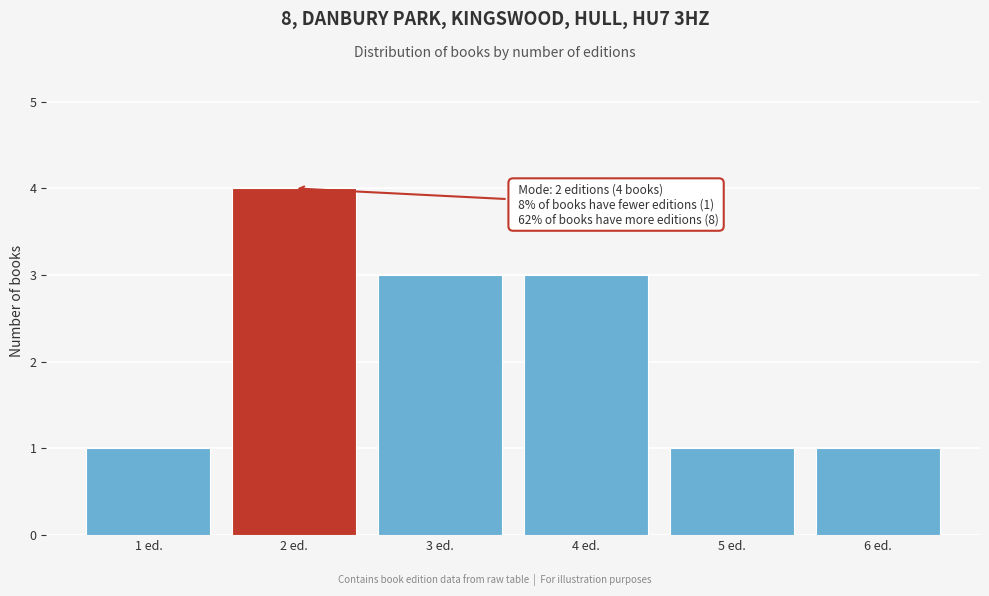

Reading right to left, transcribe all the data shown in this chart.

6 ed.=1	5 ed.=1	4 ed.=3	3 ed.=3	2 ed.=4	1 ed.=1